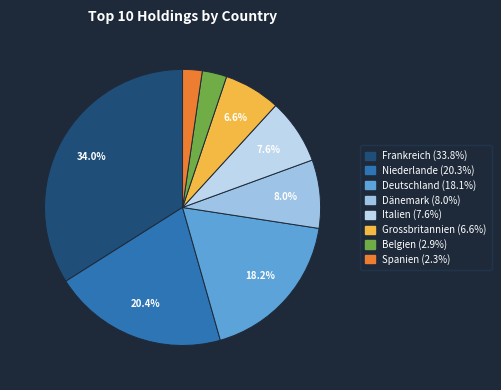

How many slices are in this pie chart?

8